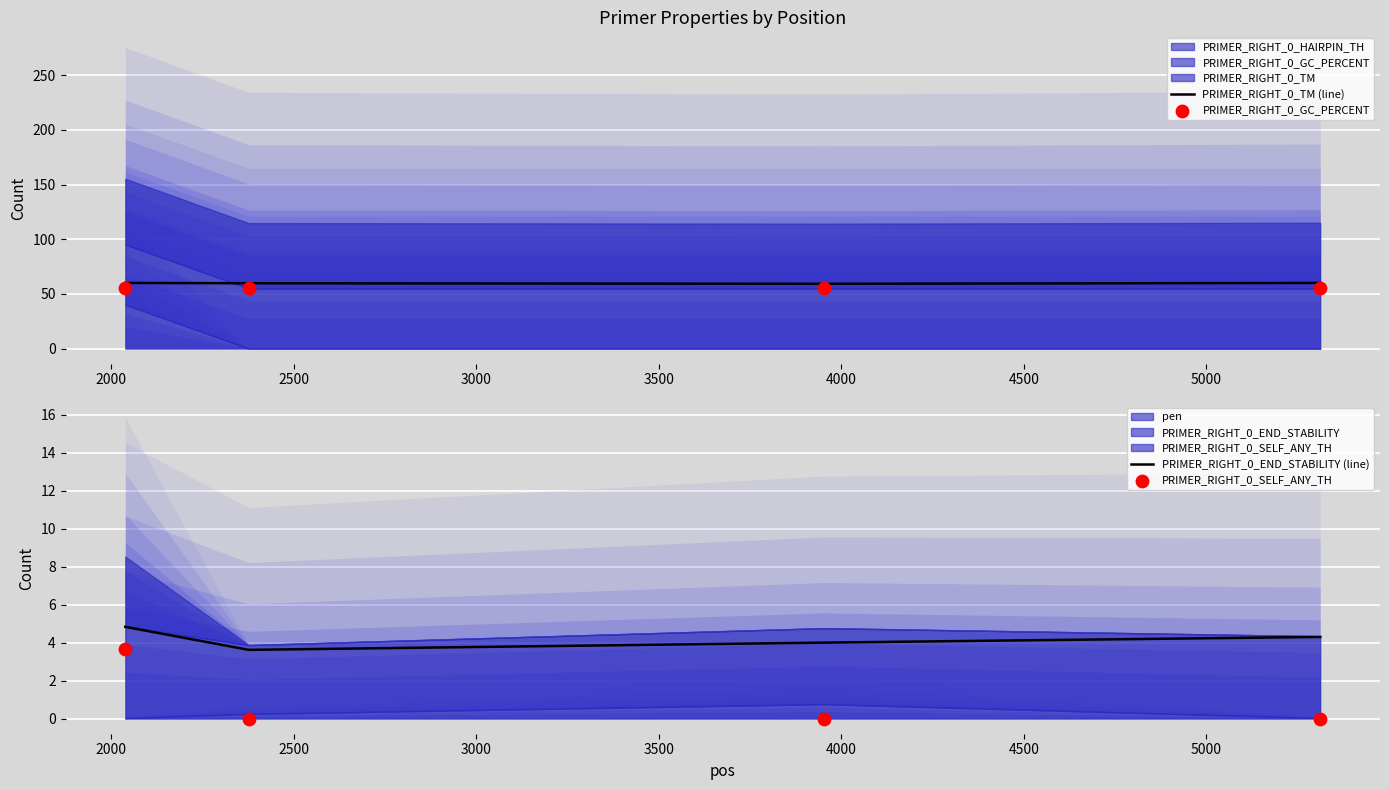

Which series has the largest Y range (max minus min)?

PRIMER_RIGHT_0_SELF_ANY_TH